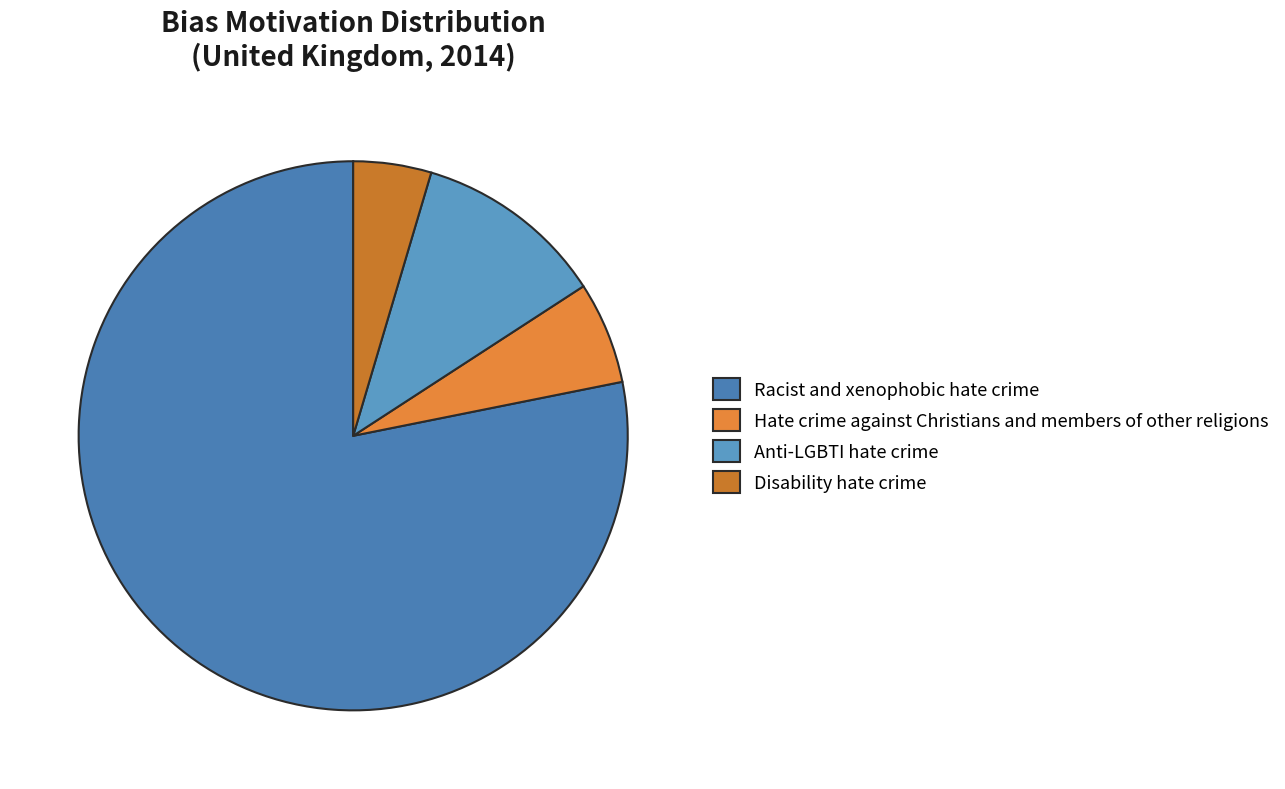

Is there any slice that represents more than half of the pie?

Yes